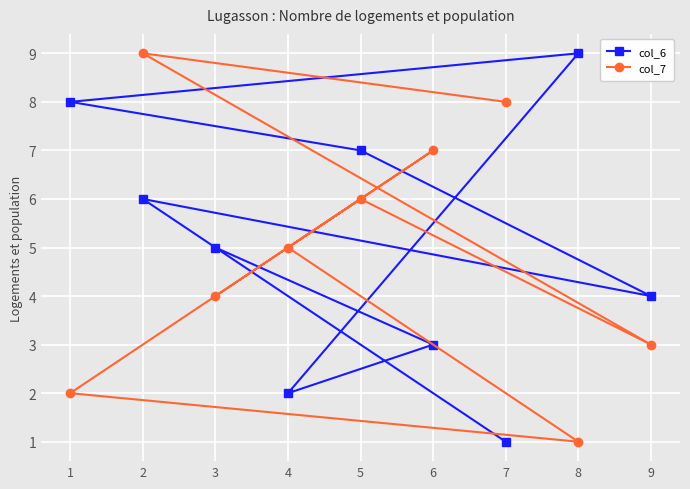

Which has a higher value, 7 or 6?

6